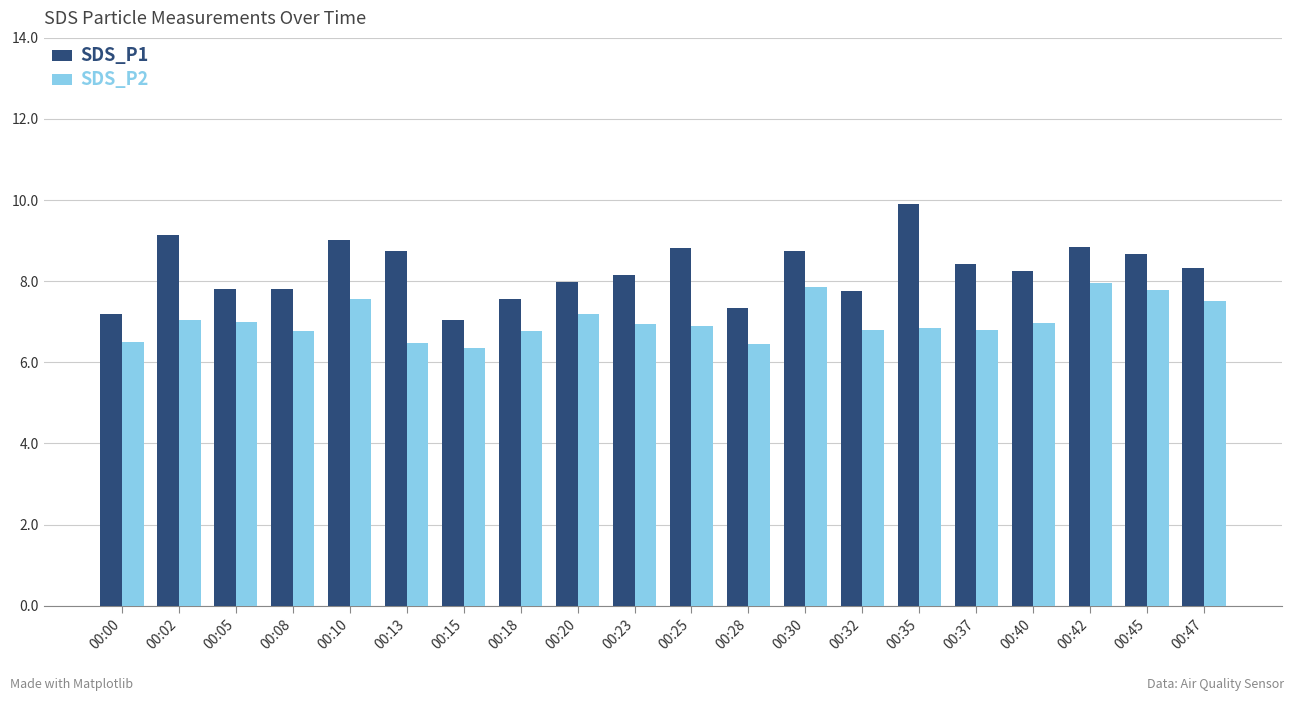

Does the chart contain stacked bars?

No